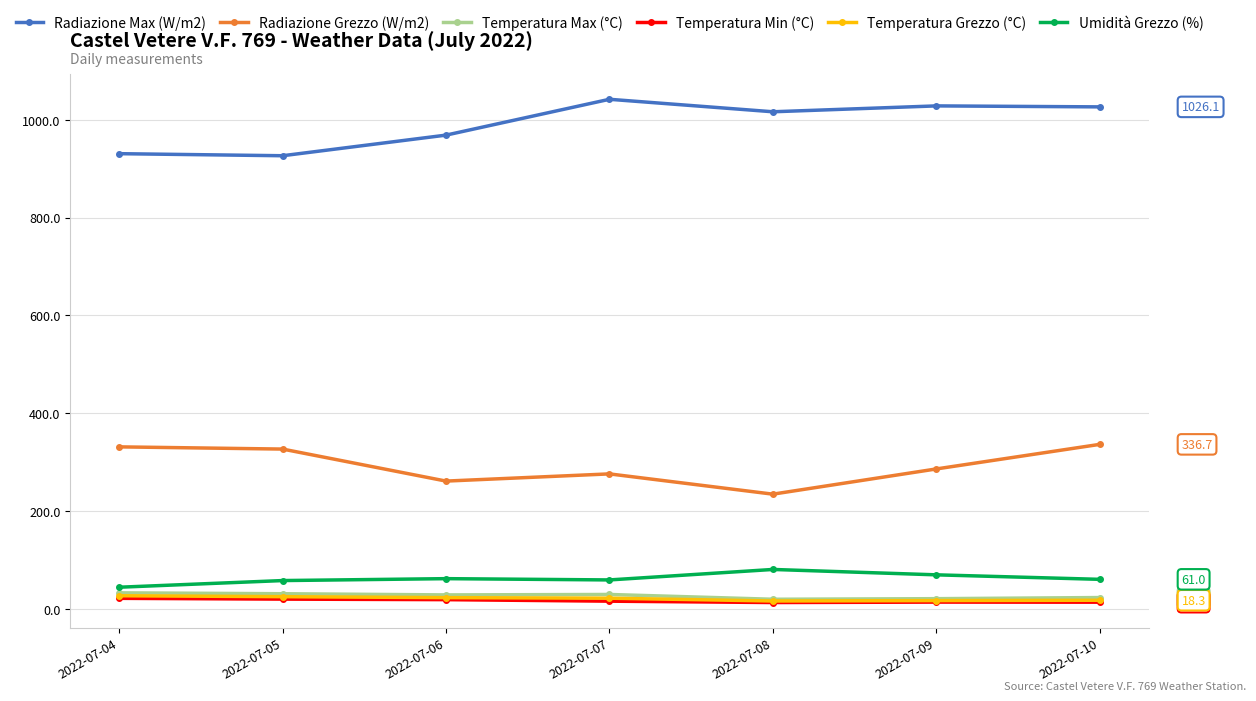

What is the total value across all series at 2022-07-05?

1389.7